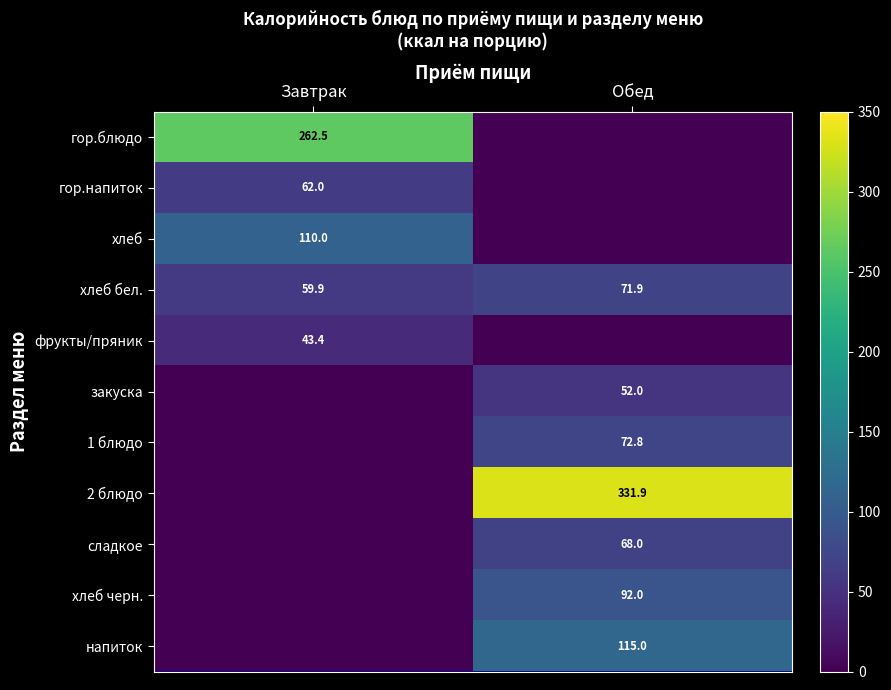

What is the difference between the хлеб бел. values at Обед and Завтрак?

12.0